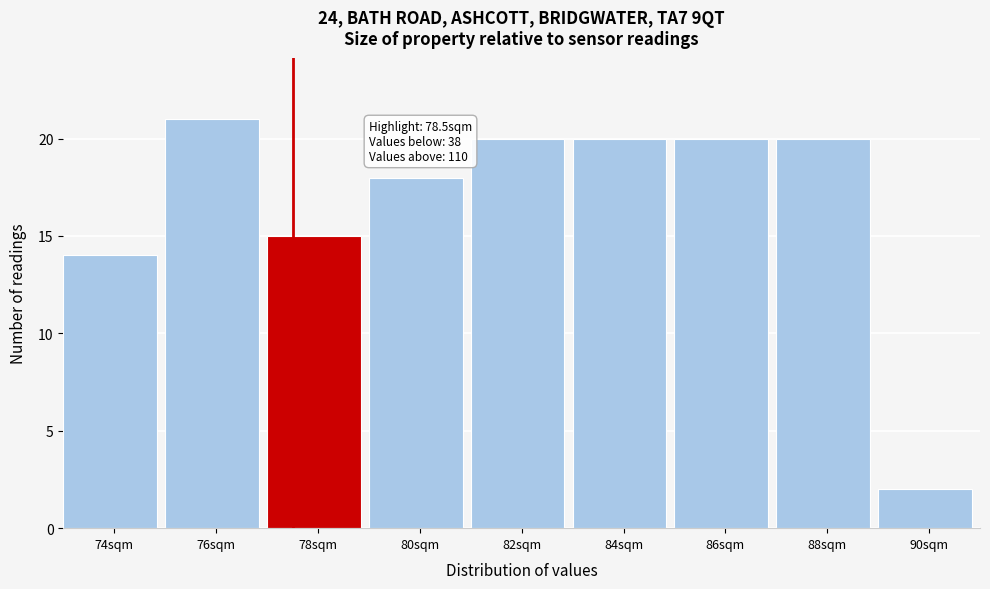

Reading left to right, transcribe all the data shown in this chart.

14	21	15	18	20	20	20	20	2